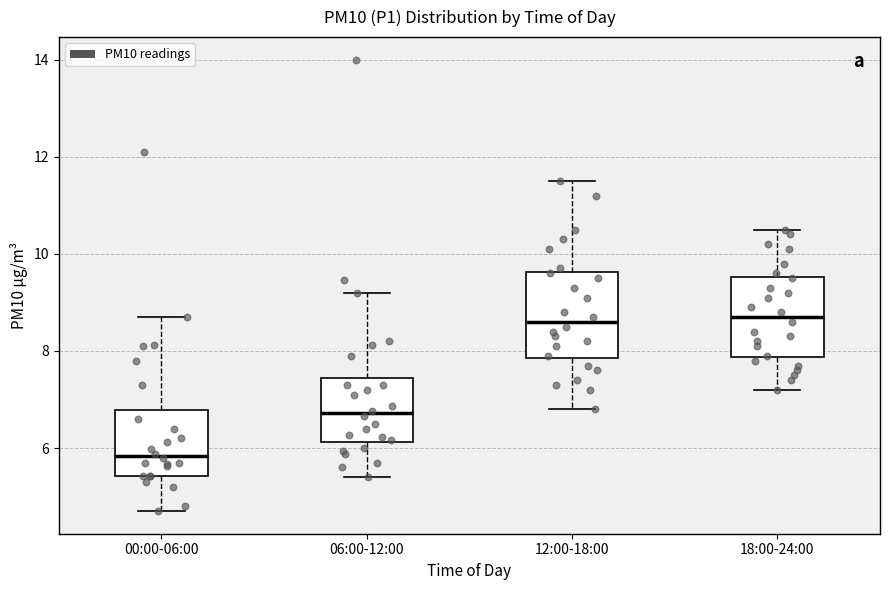

Reading left to right, transcribe this box plot: for each box, give where its median line is, the range the box spans, and where its two whiskers end, as read against the y-axis. The values are not printed on the chart, so give them approximately, as read against the axis.

00:00-06:00: median 5.8, box 5.4 to 6.8, whiskers 4.8 to 8.8
06:00-12:00: median 6.8, box 6.2 to 7.4, whiskers 5.4 to 9.2
12:00-18:00: median 8.6, box 7.8 to 9.6, whiskers 6.8 to 11.6
18:00-24:00: median 8.8, box 7.8 to 9.6, whiskers 7.2 to 10.6